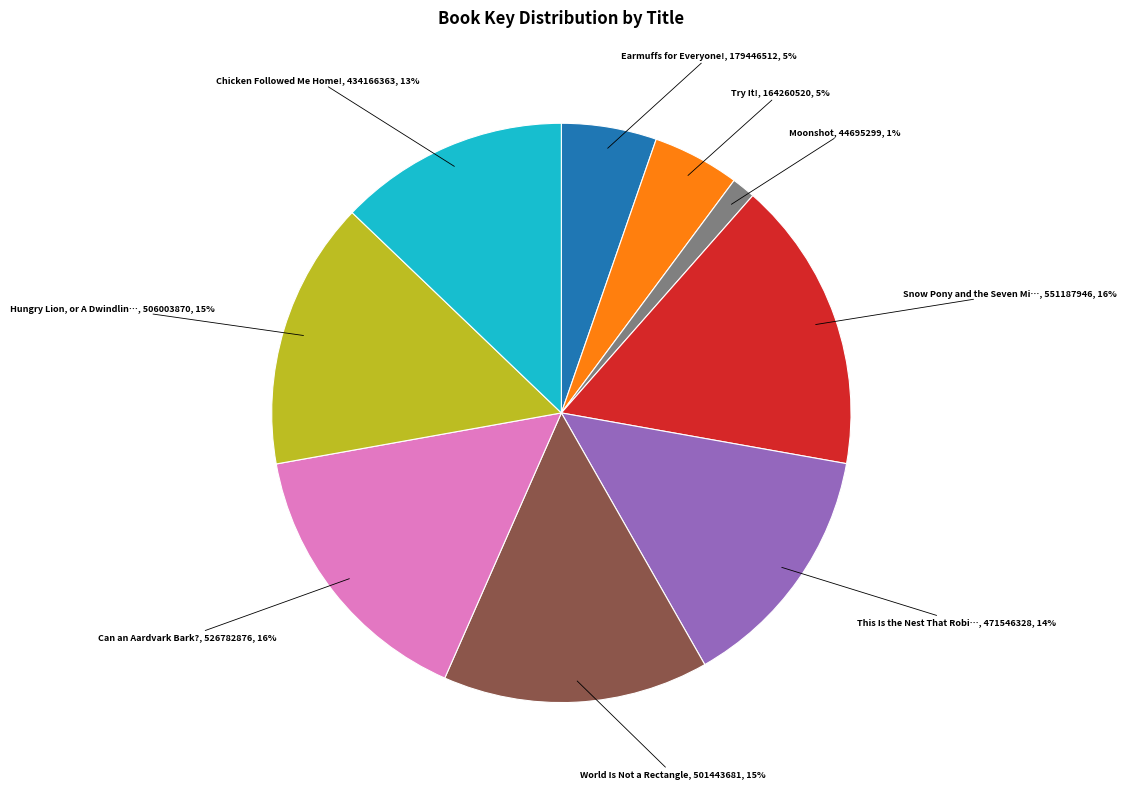

To the nearest percent, what is the average slice percentage?

11%